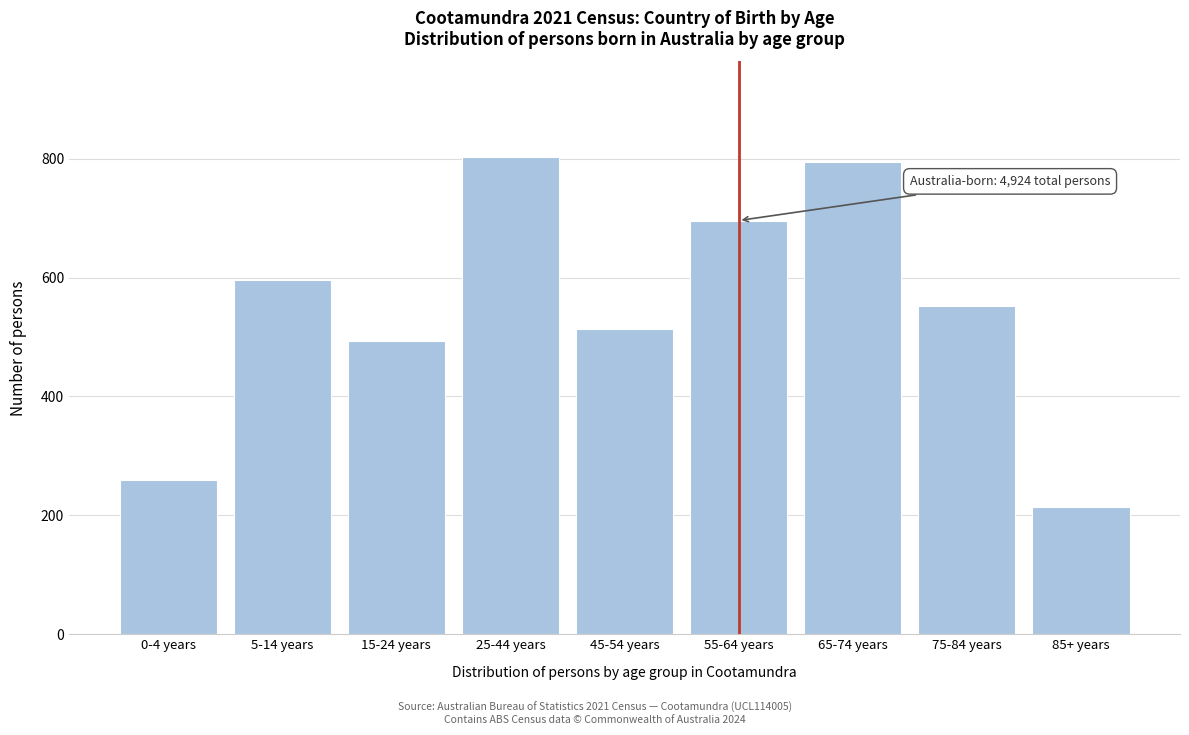

Reading left to right, transcribe all the data shown in this chart.

0-4 years=259	5-14 years=596	15-24 years=493	25-44 years=803	45-54 years=513	55-64 years=696	65-74 years=794	75-84 years=553	85+ years=214